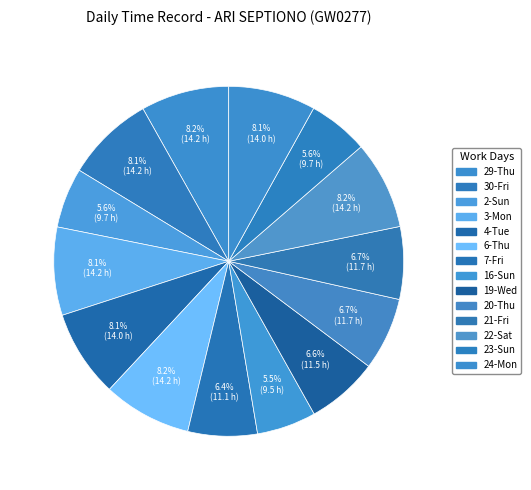

What percentage is the 30-Fri slice, to the nearest percent?

8%